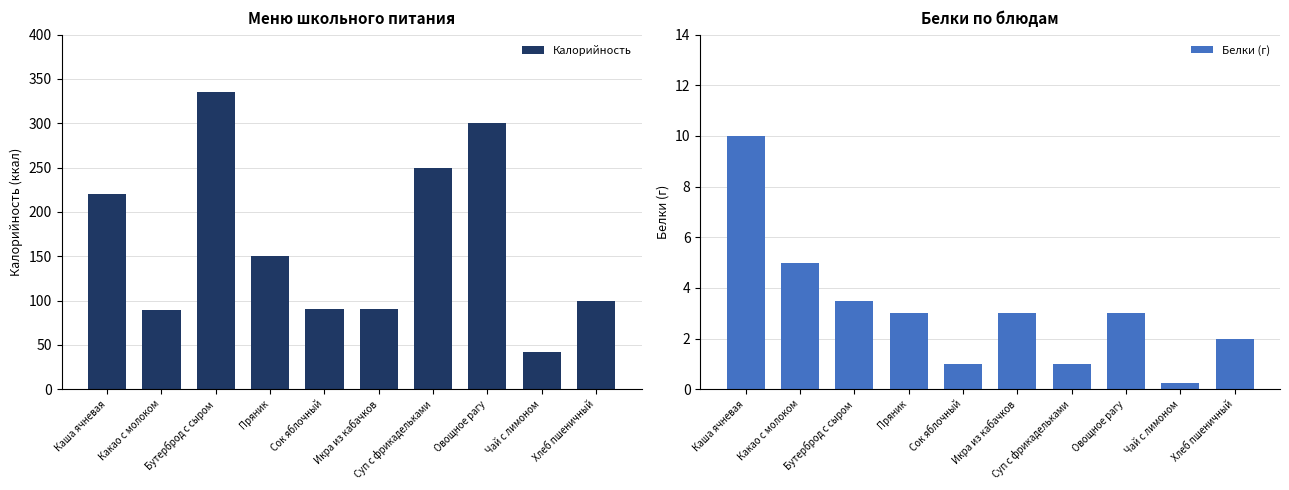

Rank the series by their average value, from highest to lowest.

Калорийность, Белки (г)